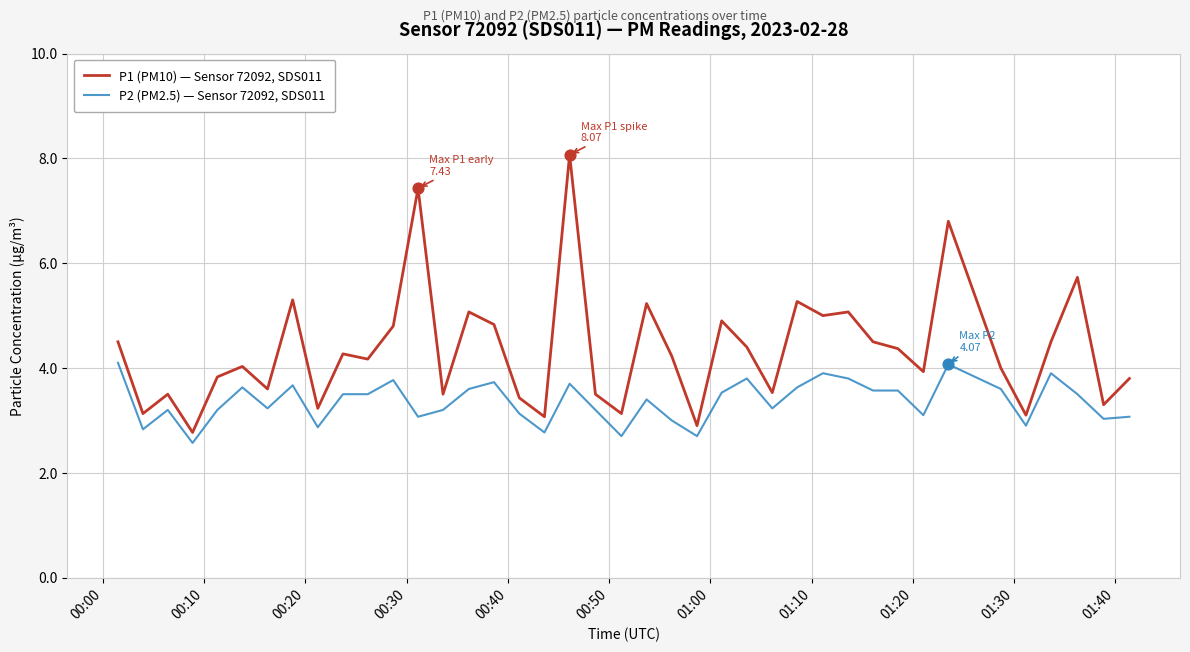

Which series has the largest total across all categories?

P1 (PM10) — Sensor 72092, SDS011